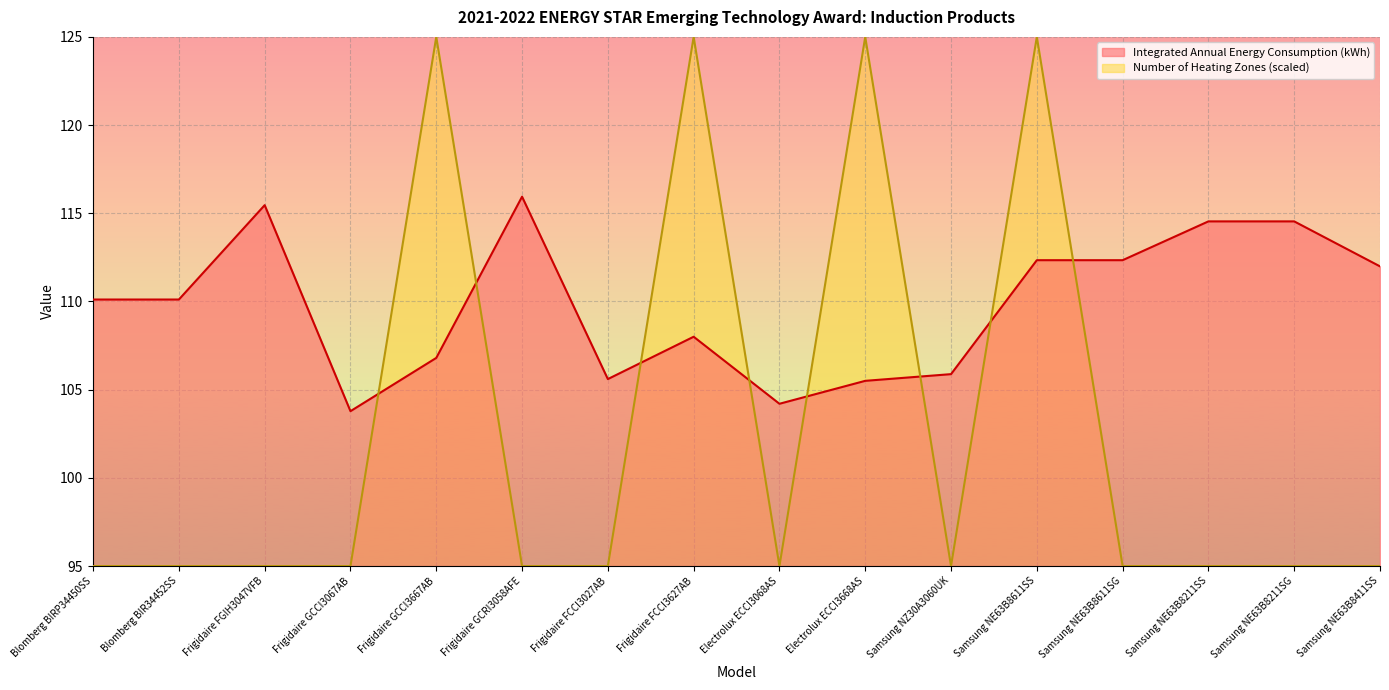

Count the number of data series in this chart.

2